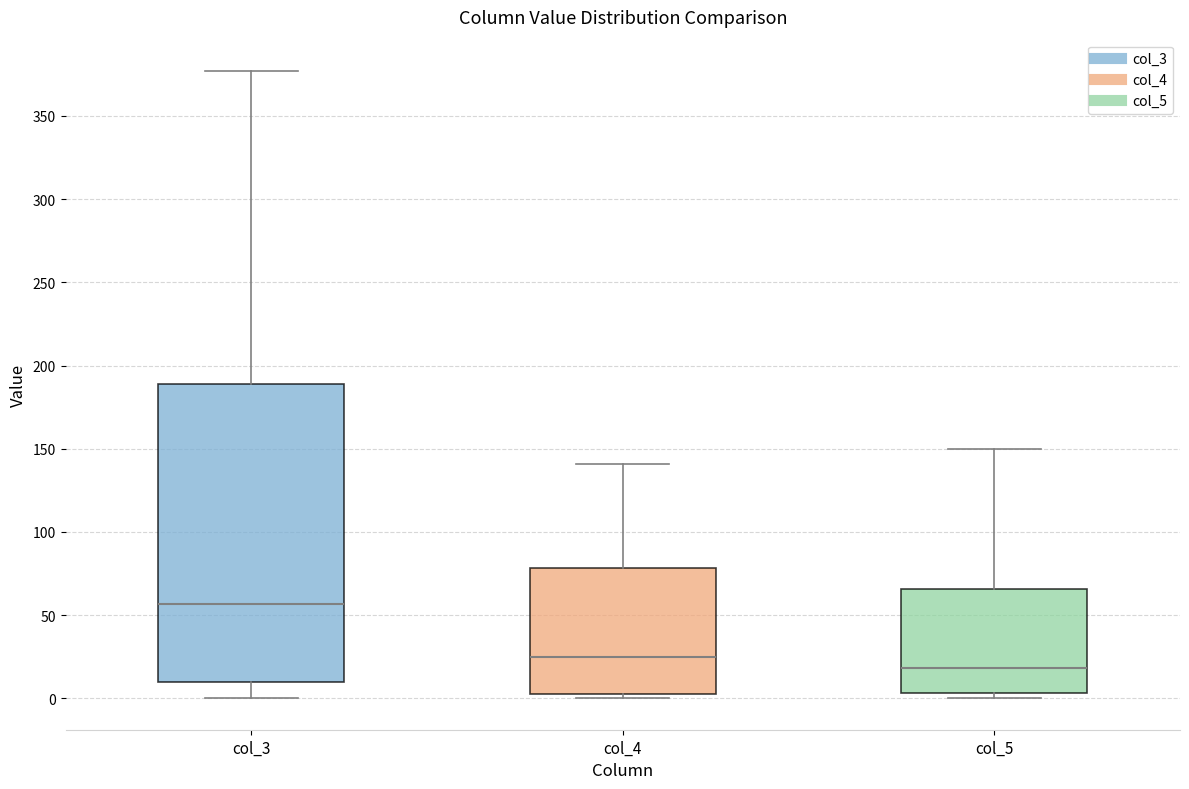

Reading left to right, transcribe this box plot: for each box, give where its median line is, the range the box spans, and where its two whiskers end, as read against the y-axis. The values are not printed on the chart, so give them approximately, as read against the axis.

col_3: median 55, box 10 to 190, whiskers 0 to 375
col_4: median 25, box 5 to 80, whiskers 0 to 140
col_5: median 20, box 5 to 65, whiskers 0 to 150